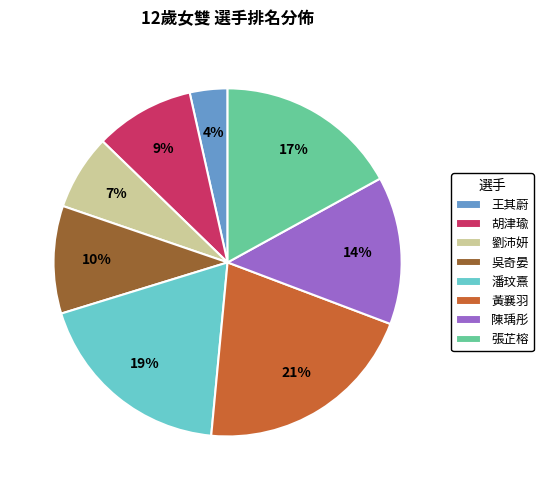

To the nearest percent, what is the difference between the largest and smallest slice percentages?

17%